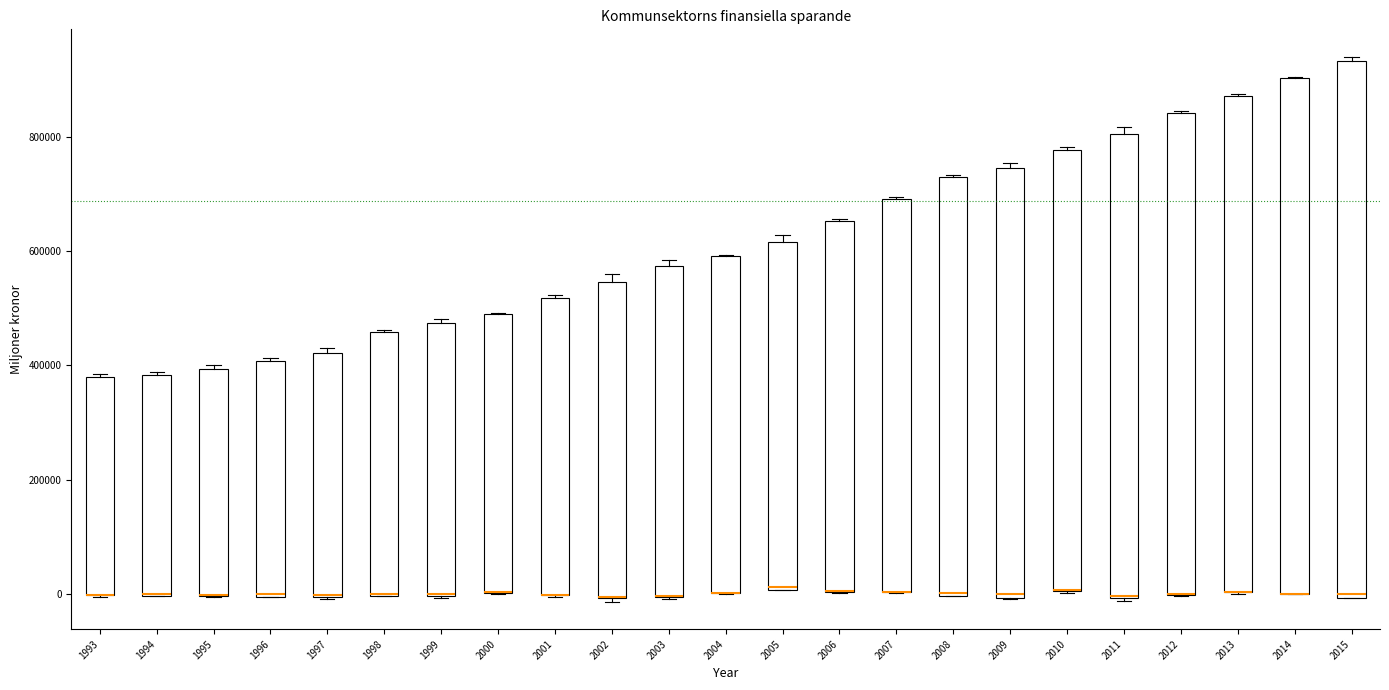

Which box is the tallest, from its lower edge to its upper edge?

2015